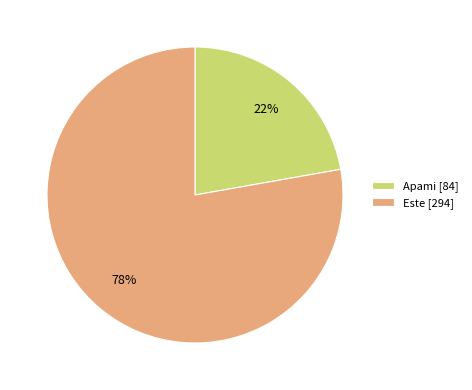

To the nearest percent, what is the difference between the largest and smallest slice percentages?

56%